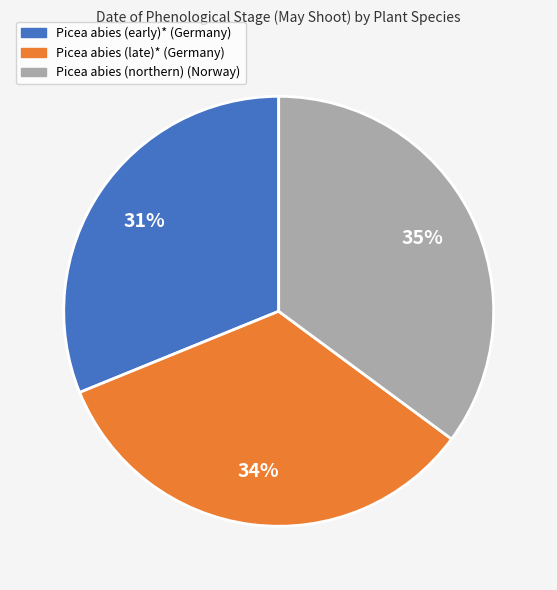

To the nearest percent, what percentage of the pie is Picea abies (early)* (Germany)?

31%